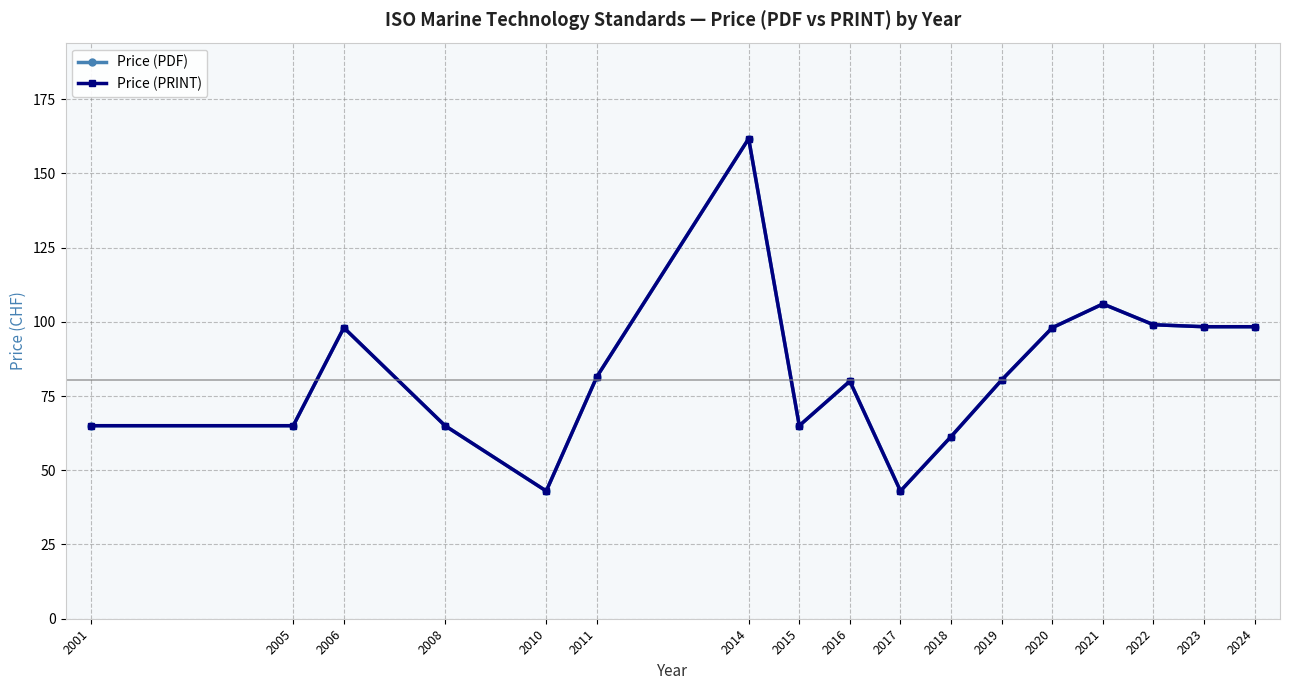

How many lines are shown in the chart?

2